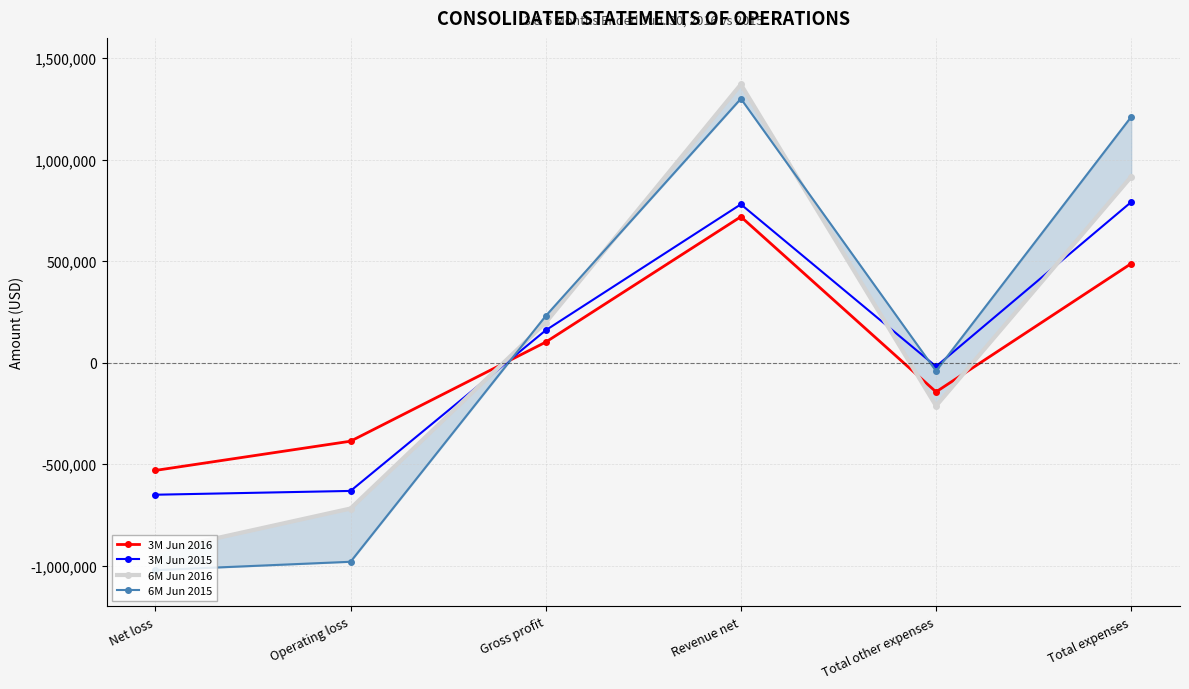

What is the greatest value displayed?

1370781